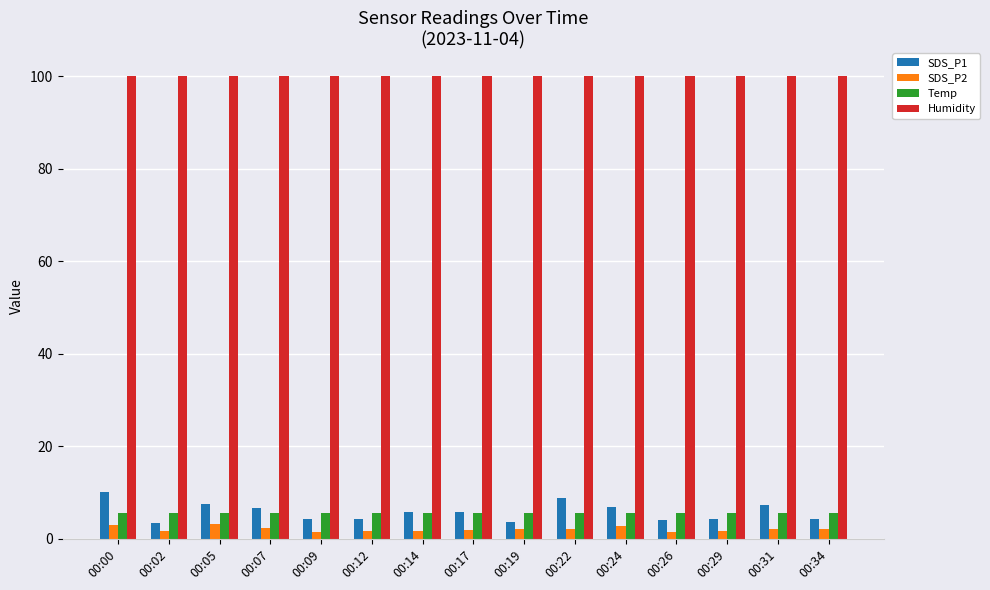

How many data points in SDS_P1 are less than 5?

7